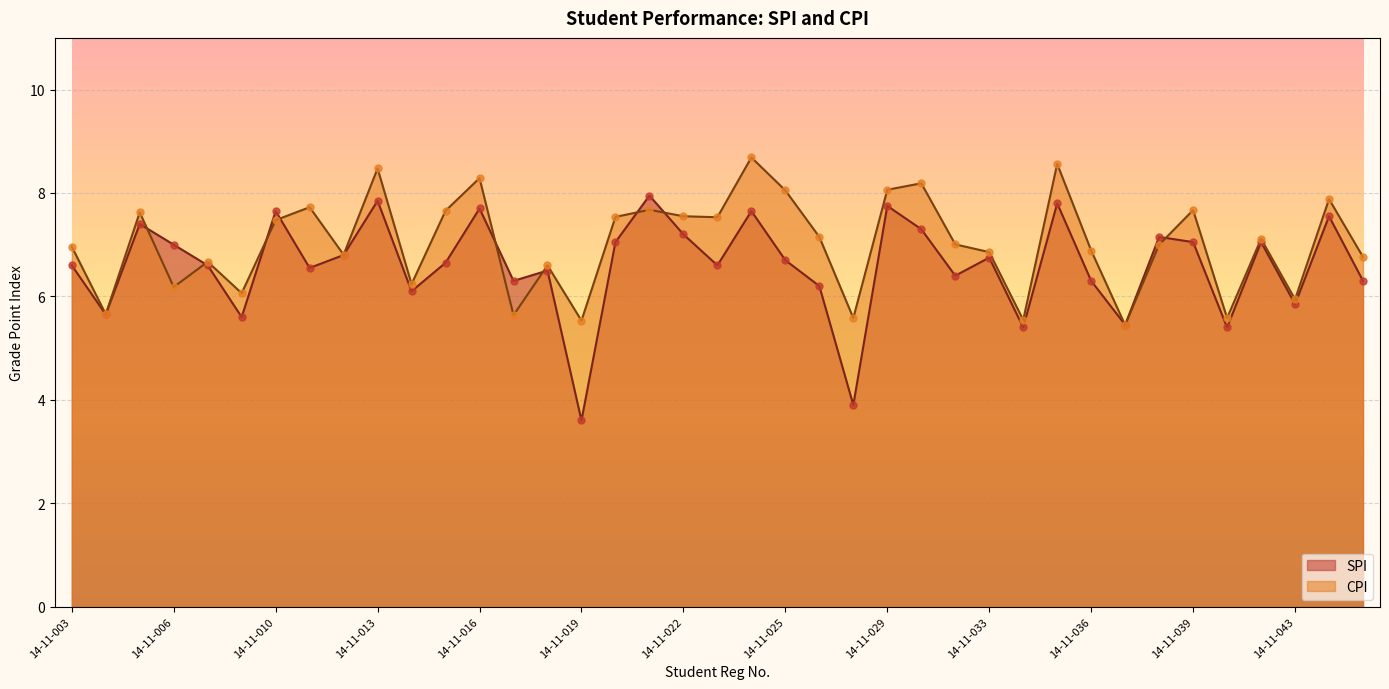

What are all the series names shown in the legend?

SPI, CPI